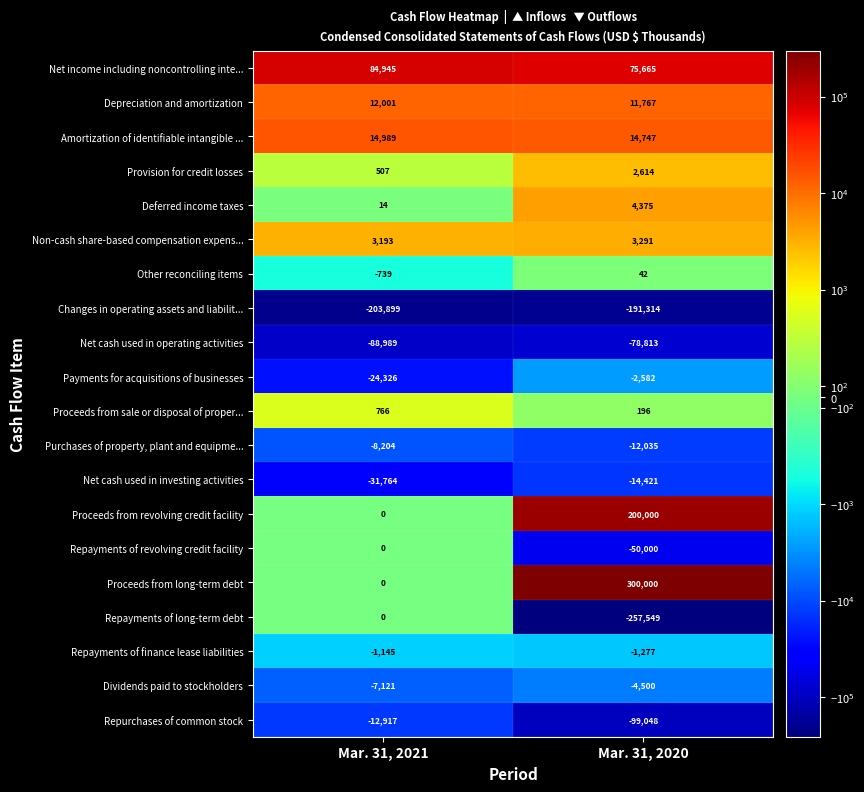

What is the sum of all Repayments of finance lease liabilities values?

-2422